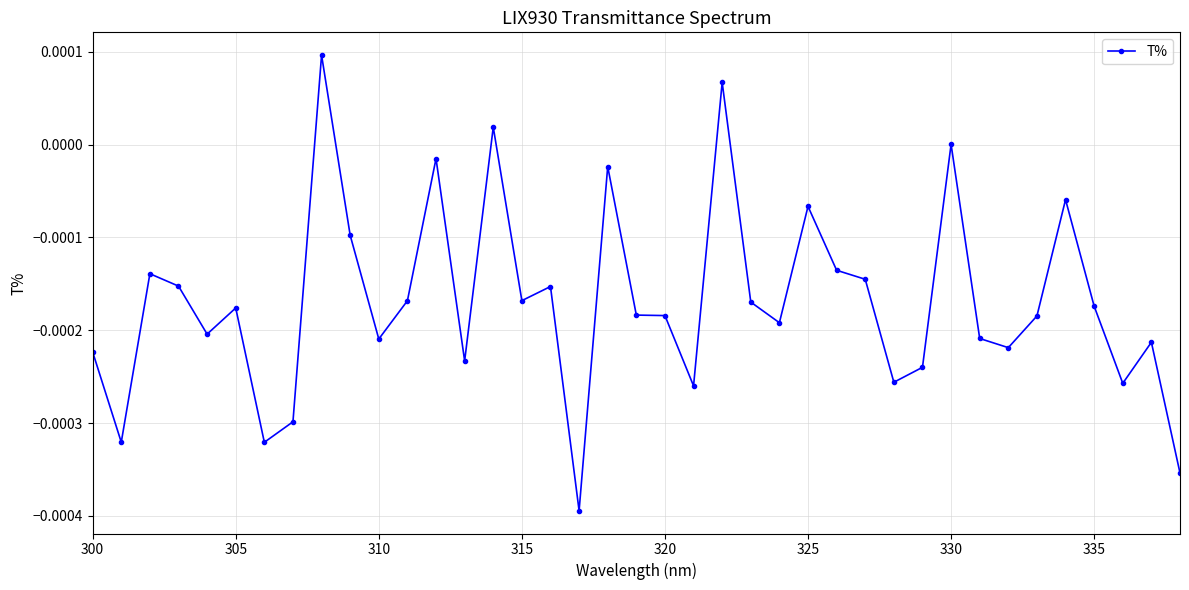

True or false: there are more than 2 points higher than both neighbors.

True